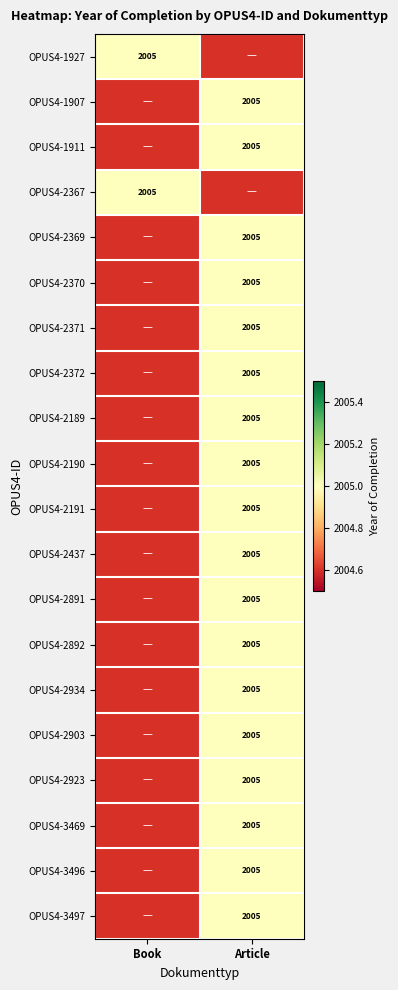

Which has a higher value, Article or Book?

Book